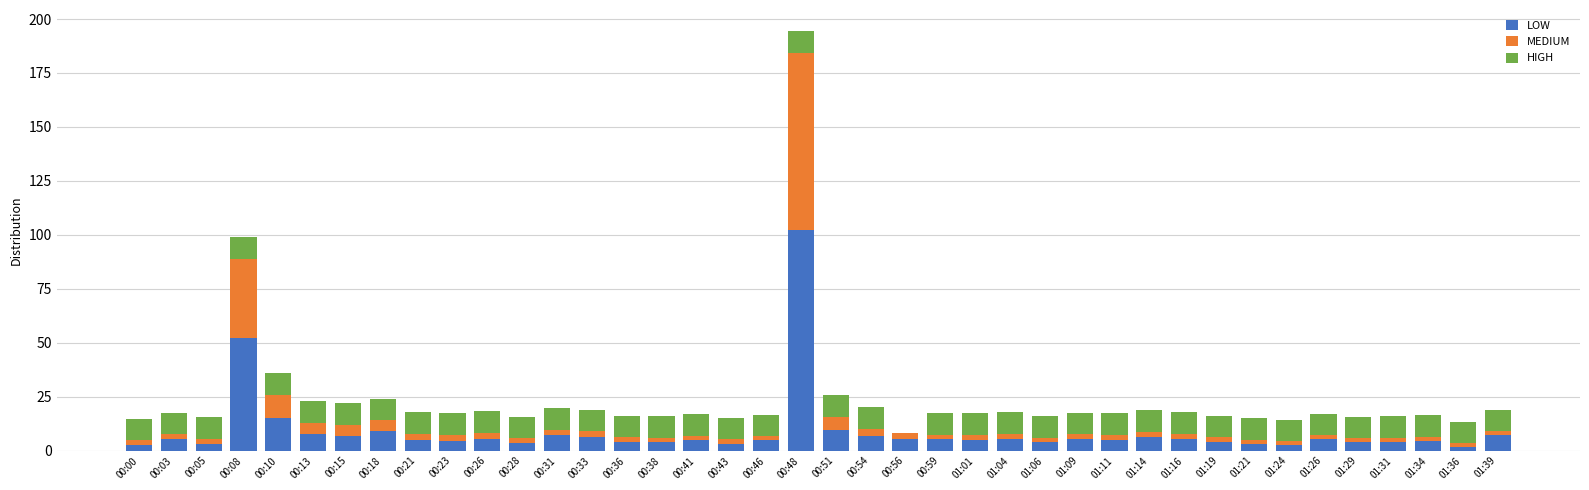

What is the difference between the LOW values at 01:21 and 00:54?

3.4